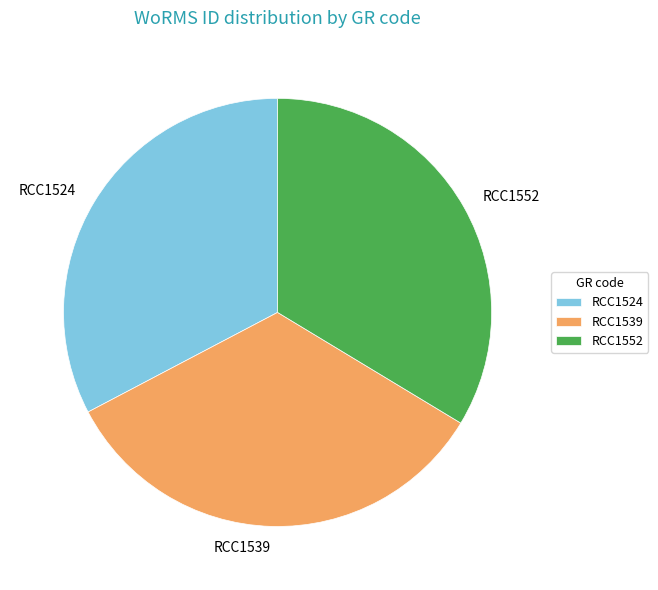

What is the smallest slice in the pie chart?

RCC1524